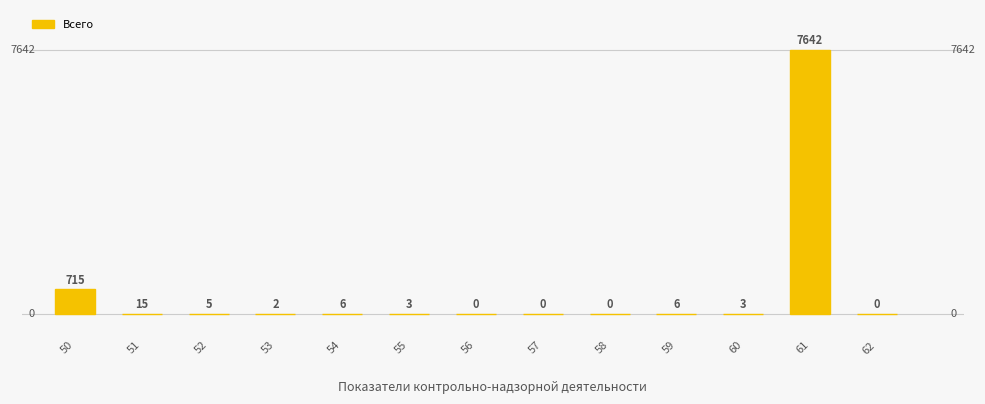

Reading right to left, transcribe all the data shown in this chart.

0	7642	3	6	0	0	0	3	6	2	5	15	715